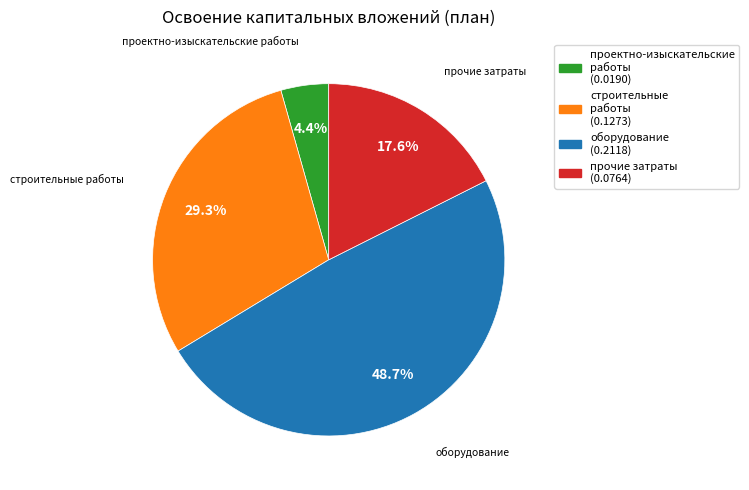

The оборудование slice represents 49% of the pie. True or false?

True